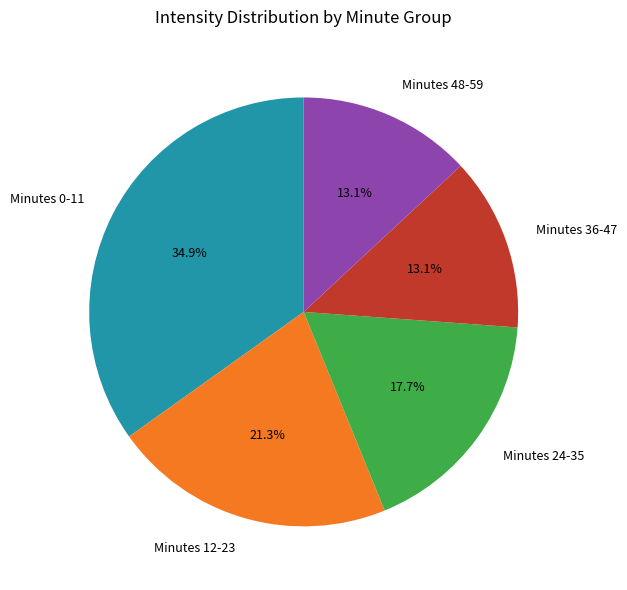

To the nearest percent, what is the average slice percentage?

20%